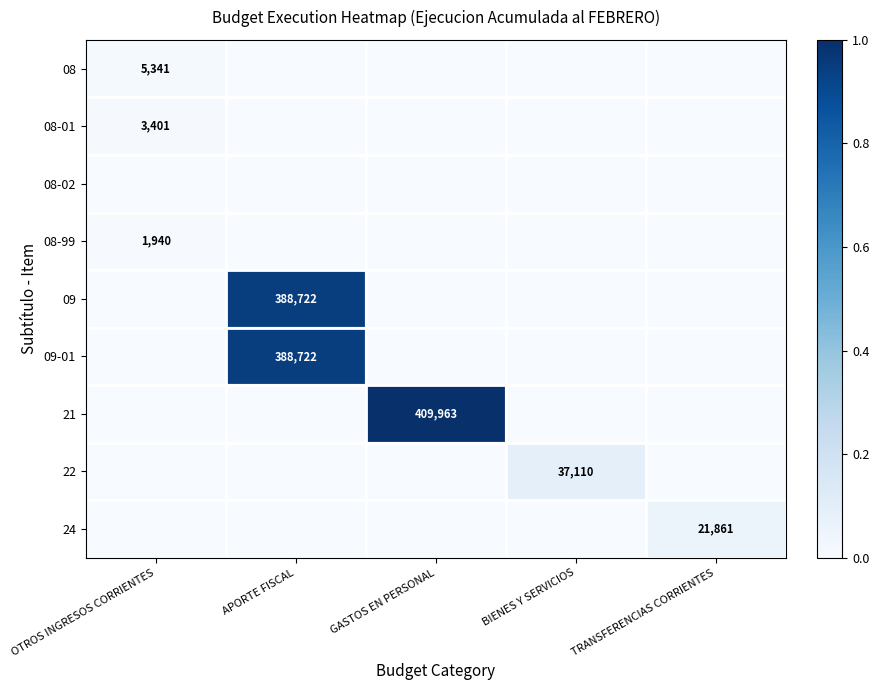

The value of 08 at OTROS INGRESOS CORRIENTES is 5341. True or false?

True